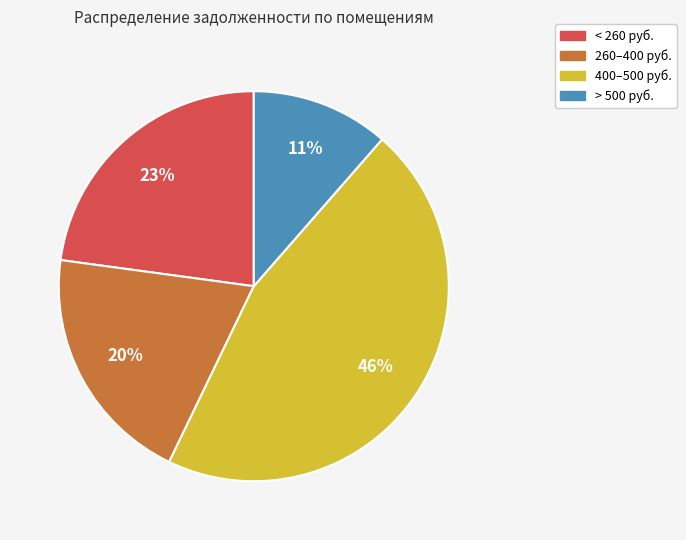

To the nearest percent, what is the average slice percentage?

25%